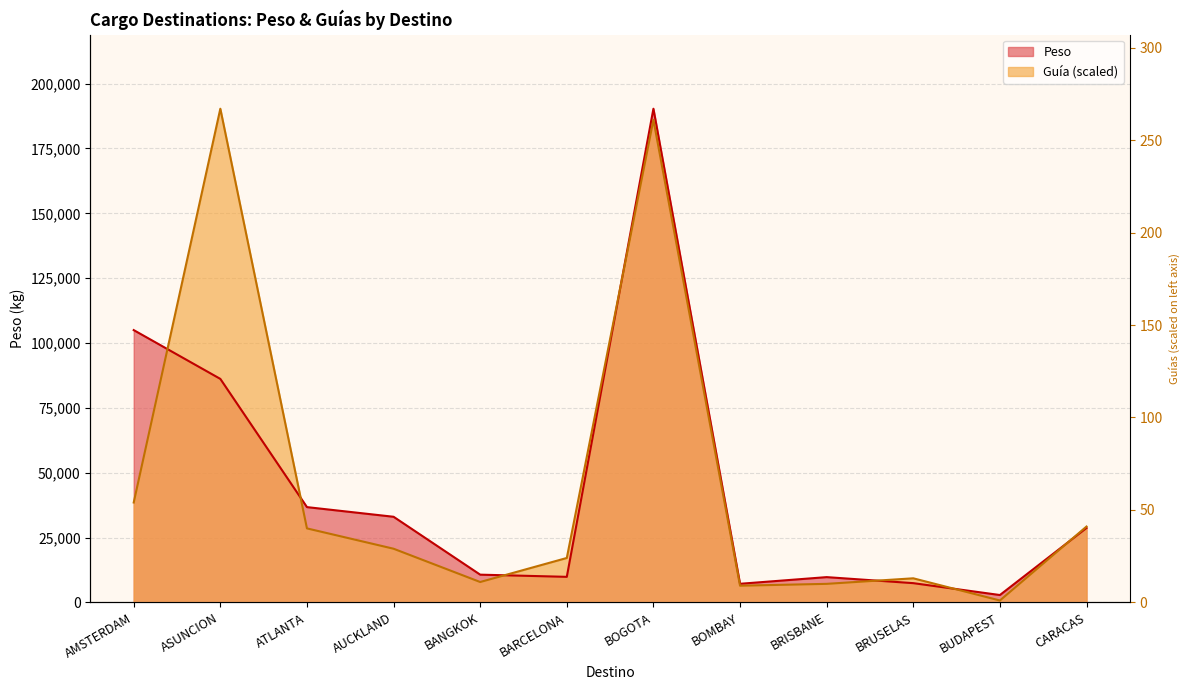

At which category does Peso reach its first local peak?

BOGOTA